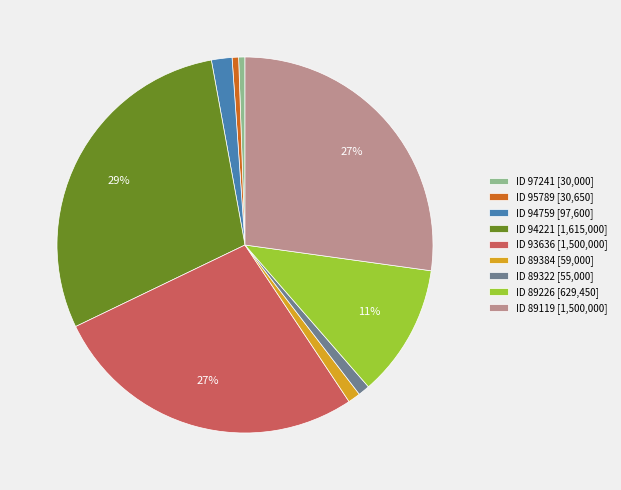

Which has a higher value, ID 89226 [629,450] or ID 89322 [55,000]?

ID 89226 [629,450]